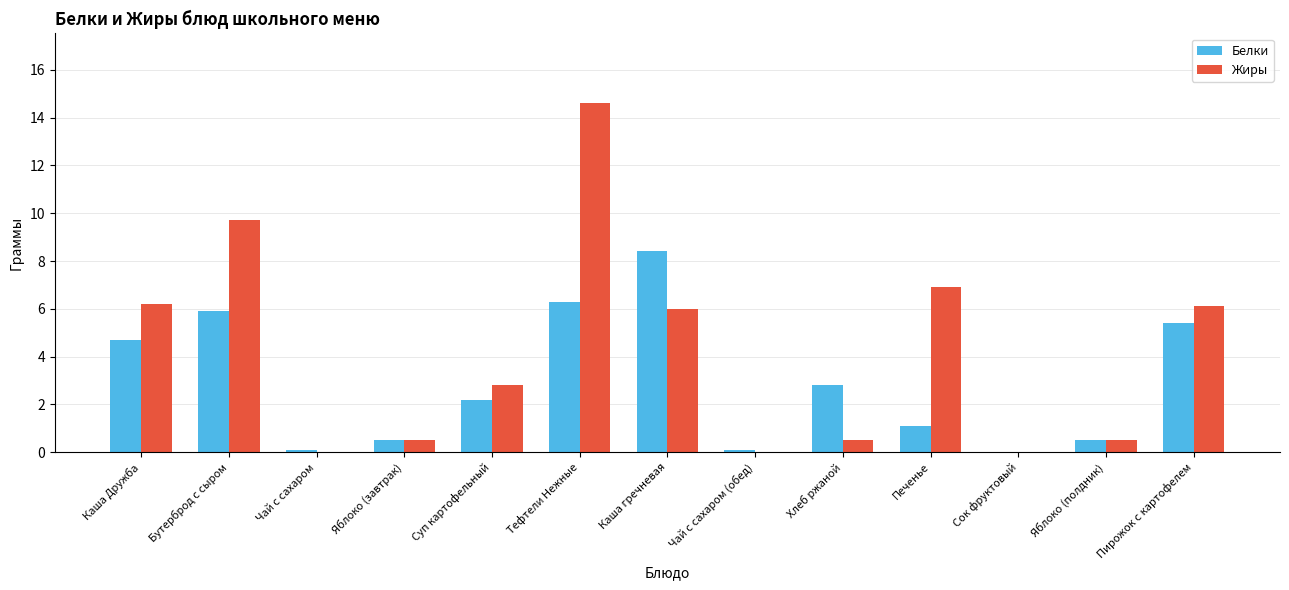

Is the value of Белки at Сок фруктовый greater than the value of Жиры at Тефтели Нежные?

No